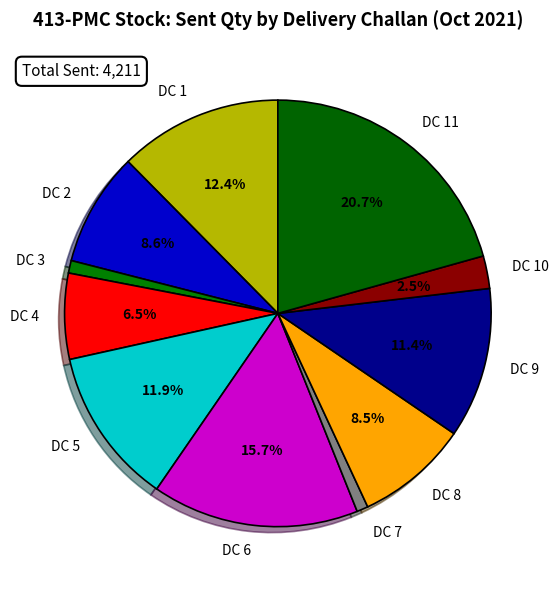

How many segments does this pie chart have?

11